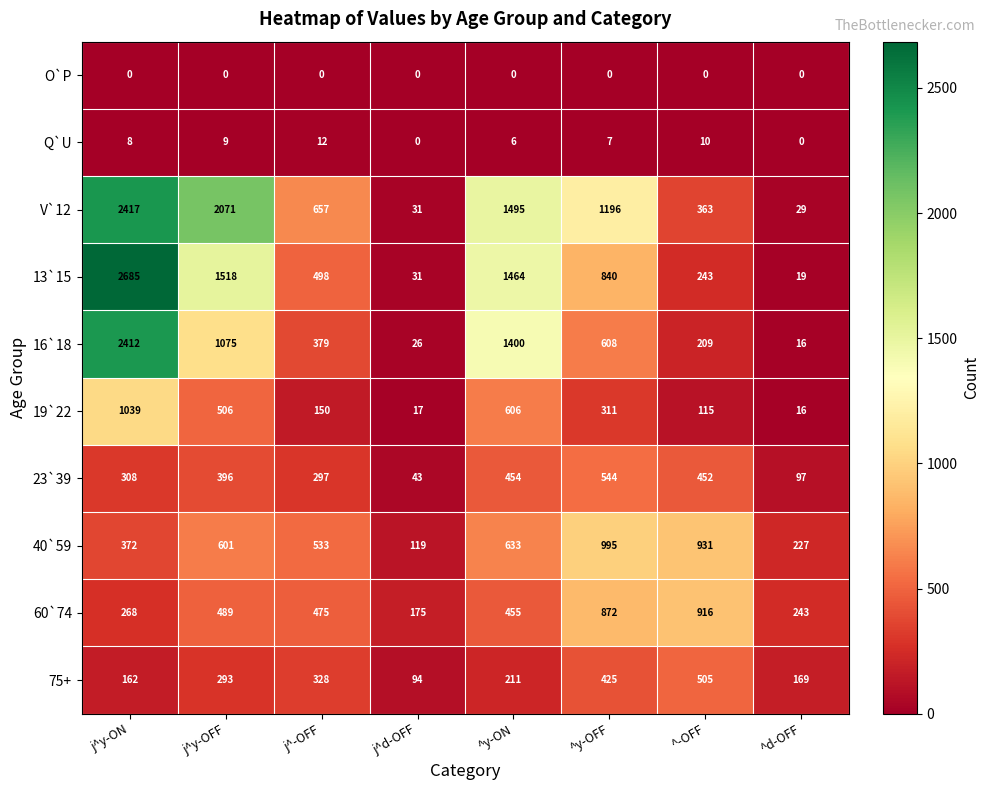

What is the total value across all series at ^y-OFF?

5798